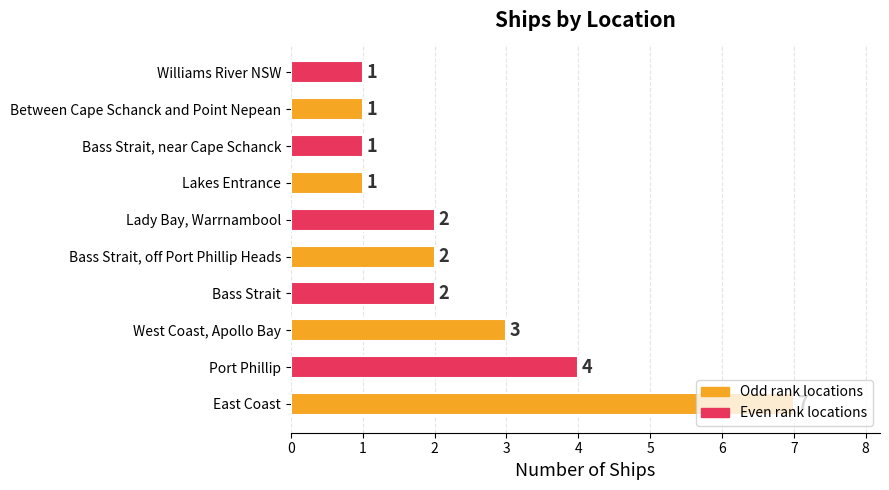

What is the greatest value displayed?

7